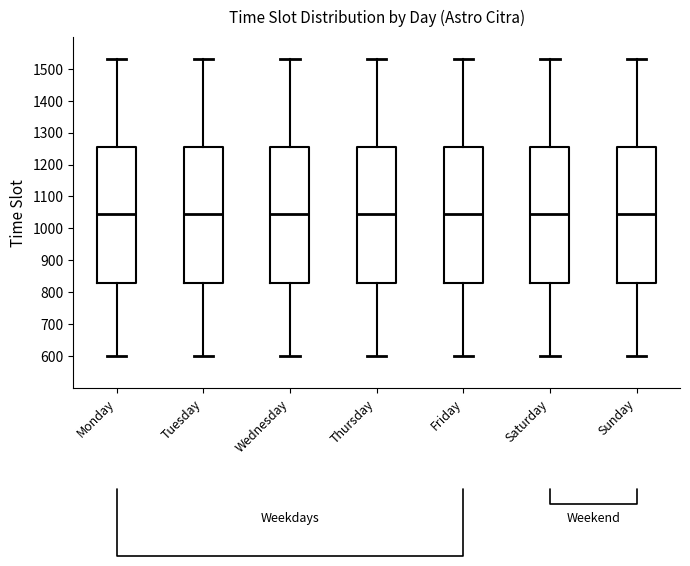

Reading left to right, read every box against the y-axis: the position of its median line, the range the box covers, and the ends of its whiskers. The values are not printed on the chart, so give them approximately, as read against the axis.

Monday: median 1050, box 830 to 1260, whiskers 600 to 1530
Tuesday: median 1050, box 830 to 1260, whiskers 600 to 1530
Wednesday: median 1050, box 830 to 1260, whiskers 600 to 1530
Thursday: median 1050, box 830 to 1260, whiskers 600 to 1530
Friday: median 1050, box 830 to 1260, whiskers 600 to 1530
Saturday: median 1050, box 830 to 1260, whiskers 600 to 1530
Sunday: median 1050, box 830 to 1260, whiskers 600 to 1530